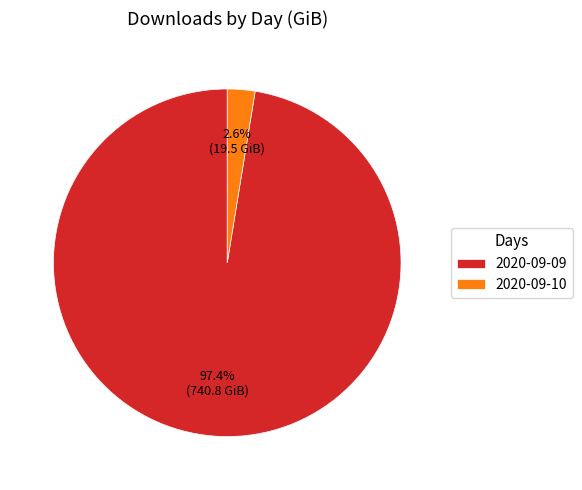

To the nearest percent, what is the combined percentage of 2020-09-09 and 2020-09-10?

100%